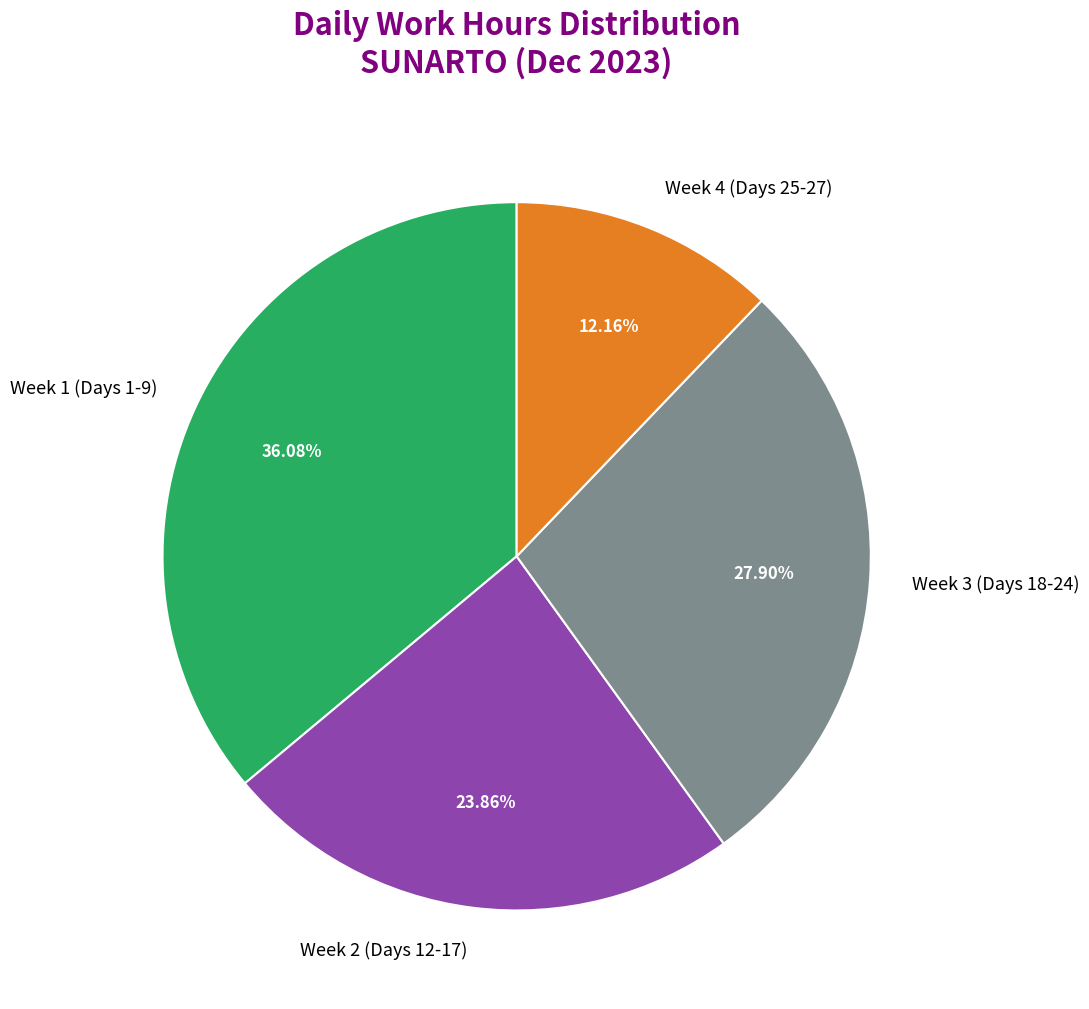

Does any single category account for the majority?

No